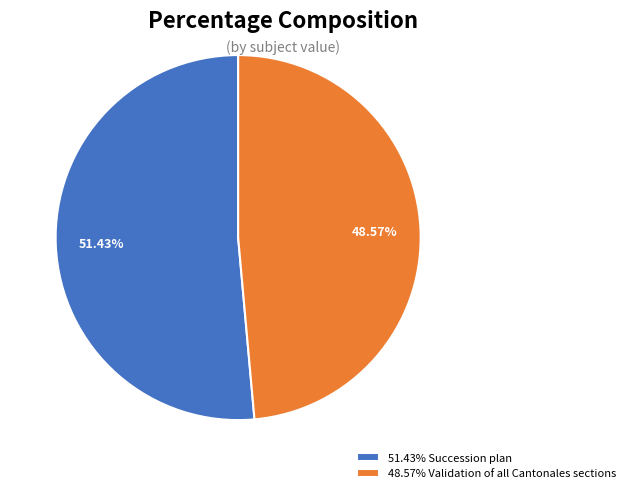

Count the number of slices in the pie.

2